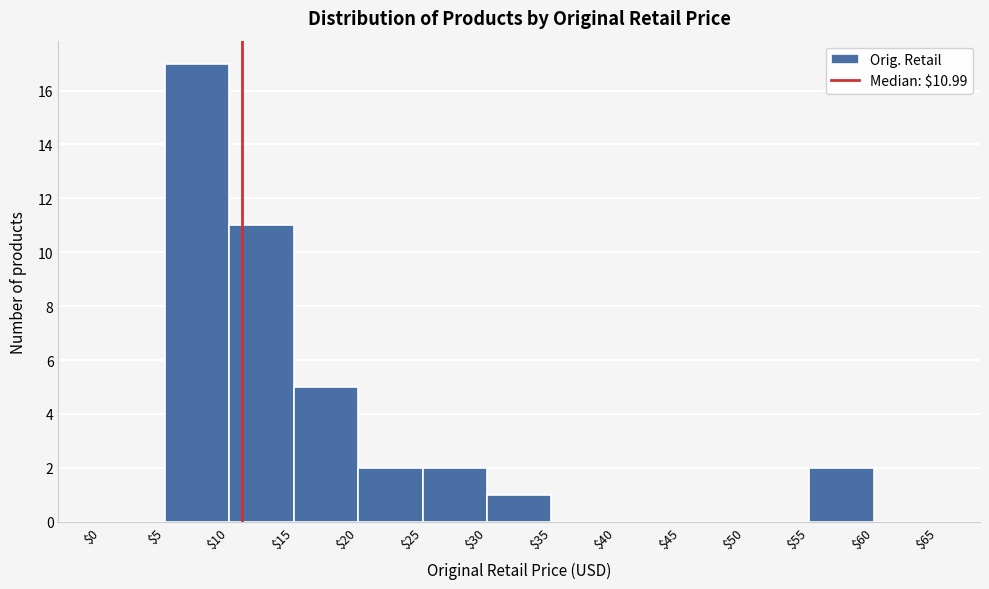

Which range on the x-axis has the tallest bar?

$5 to $10